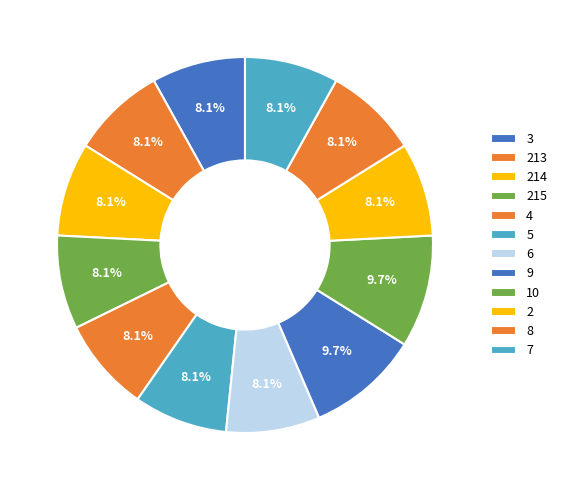

How many slices are in this pie chart?

12